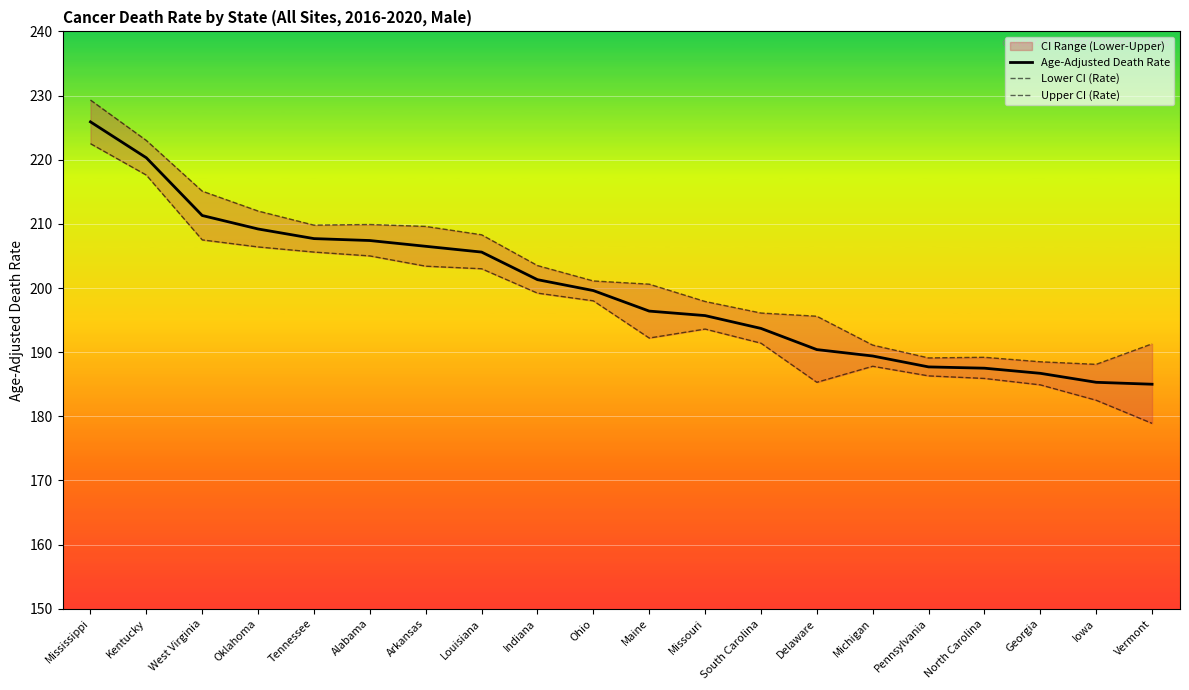

What is the difference between the second highest and second lowest values in the Lower CI (Rate) series?

35.1